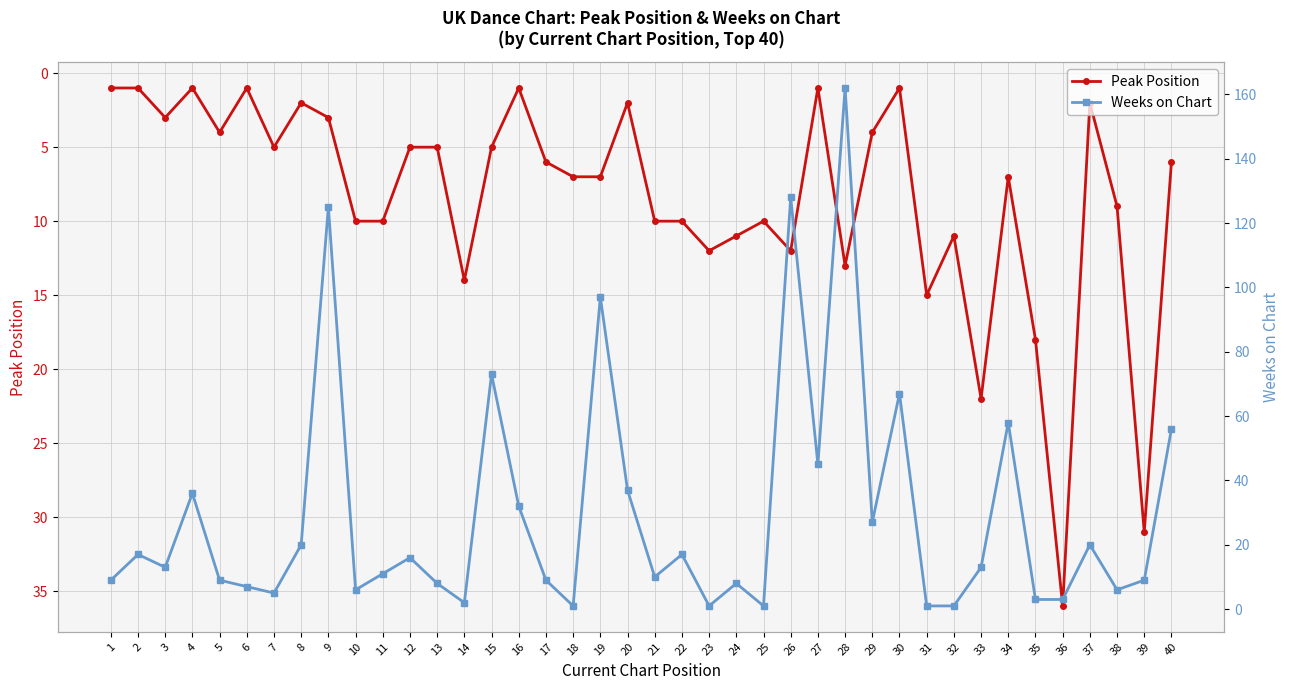

What is the sum of all Weeks on Chart values?

1169